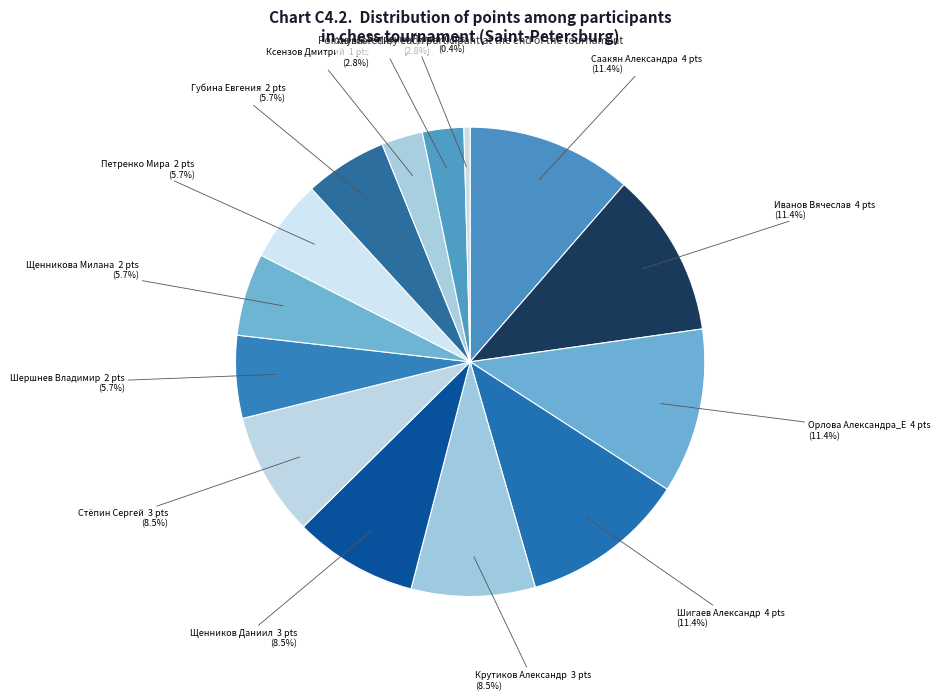

Count the number of slices in the pie.

14